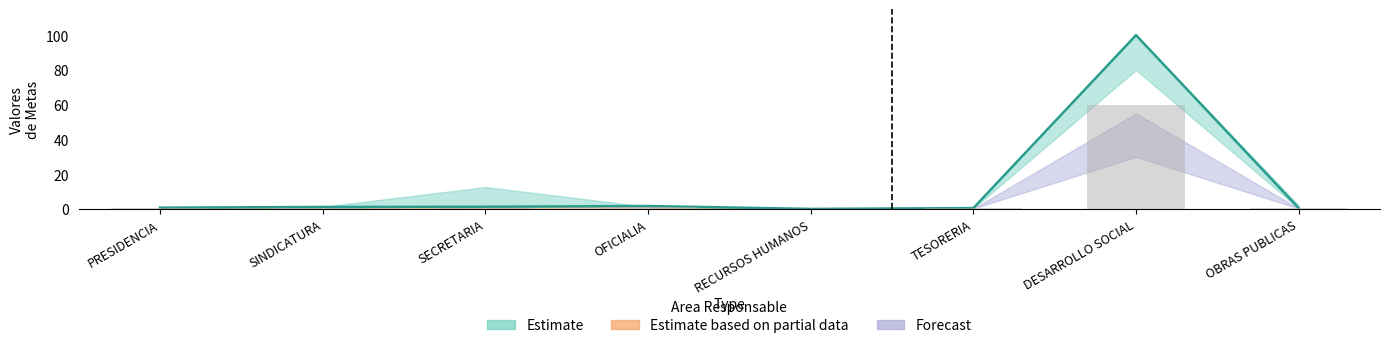

Reading left to right, transcribe all the data shown in this chart.

Metas programadas: 0.8	1.2	1.3	1.7	0.1	0.5	100.0	0.5
Avance de metas: 0.5	0.7	0.8	1.0	0.0	0.3	60.0	0.3